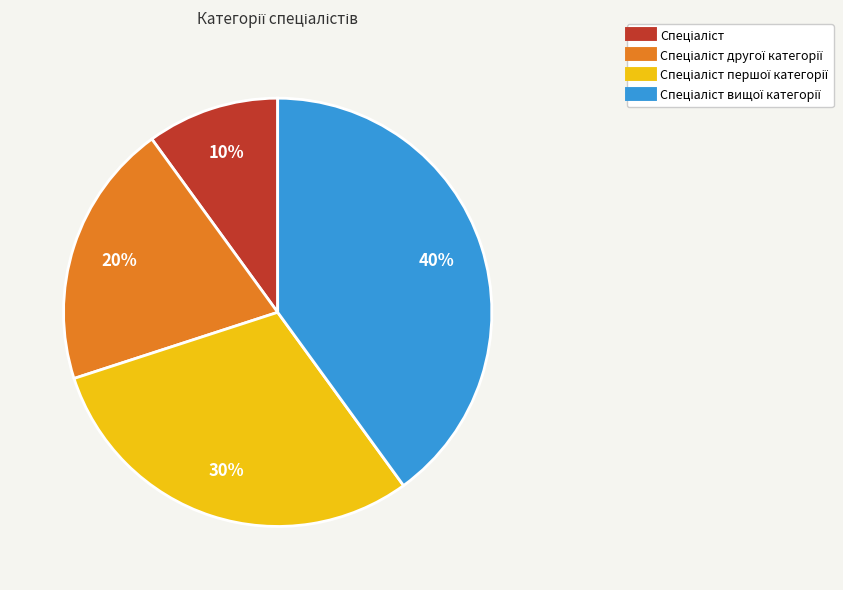

Is there a majority slice in this chart?

No